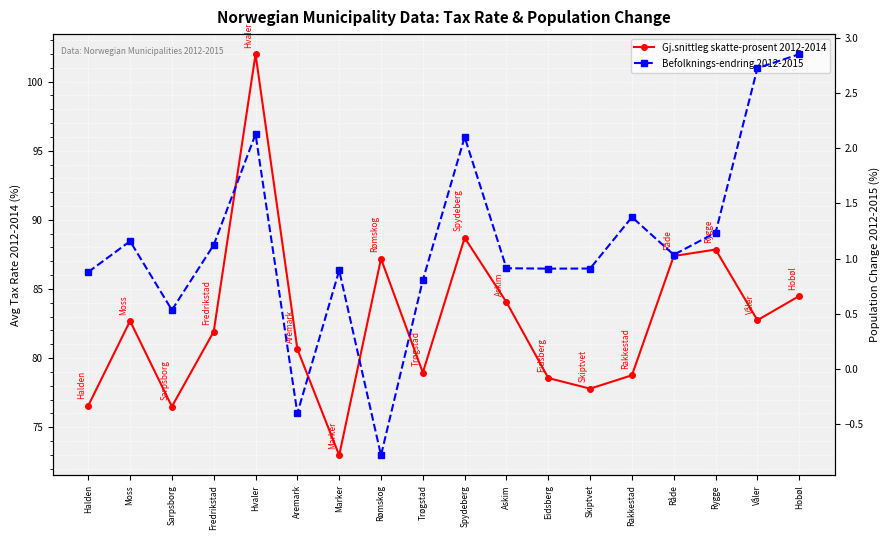

What is the sum of the Gj.snittleg skatte-prosent 2012-2014 values at Halden and Hvaler?

178.5